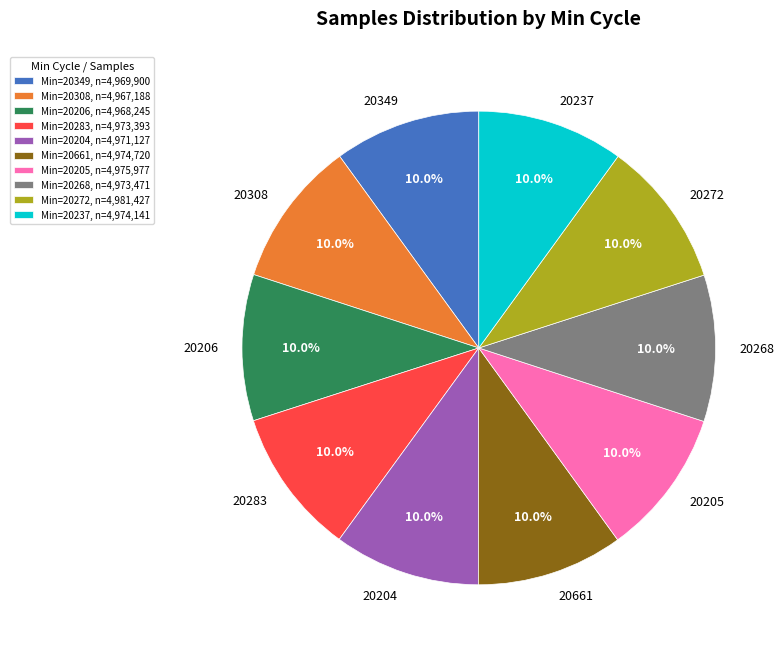

What is the ratio of the value at 20206 to the value at 20661?

1.0